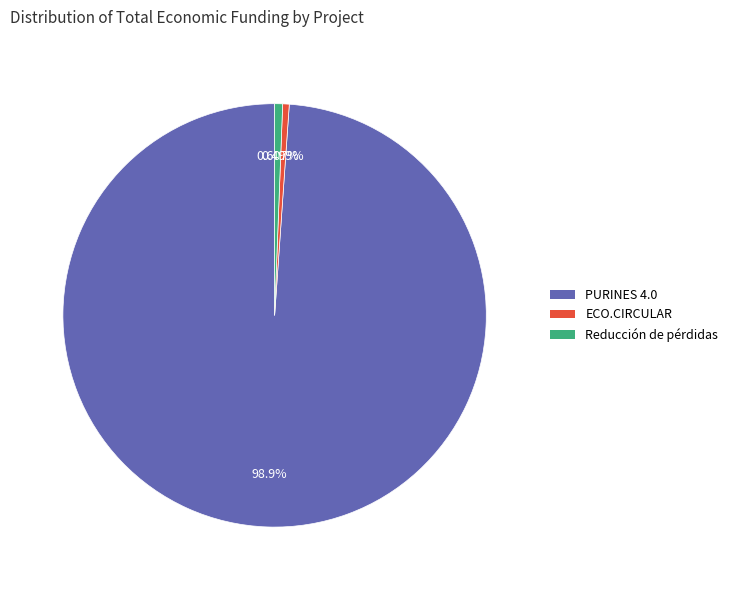

Do ECO.CIRCULAR and PURINES 4.0 together represent more than half of the pie?

Yes